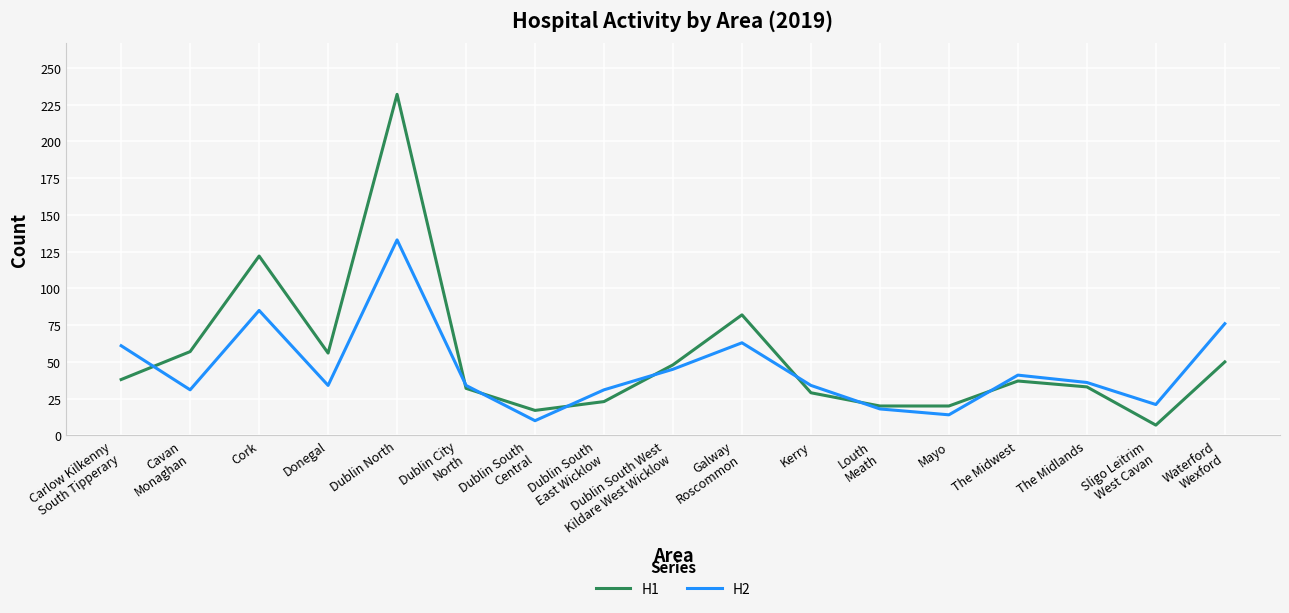

How many lines are shown in the chart?

2